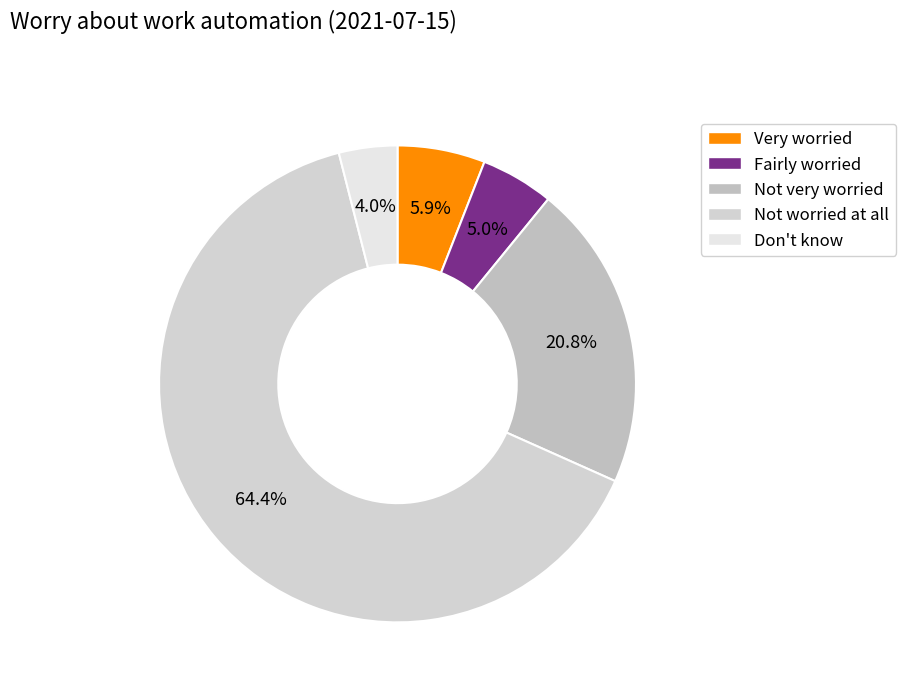

Do Don't know and Very worried together represent more than half of the pie?

No